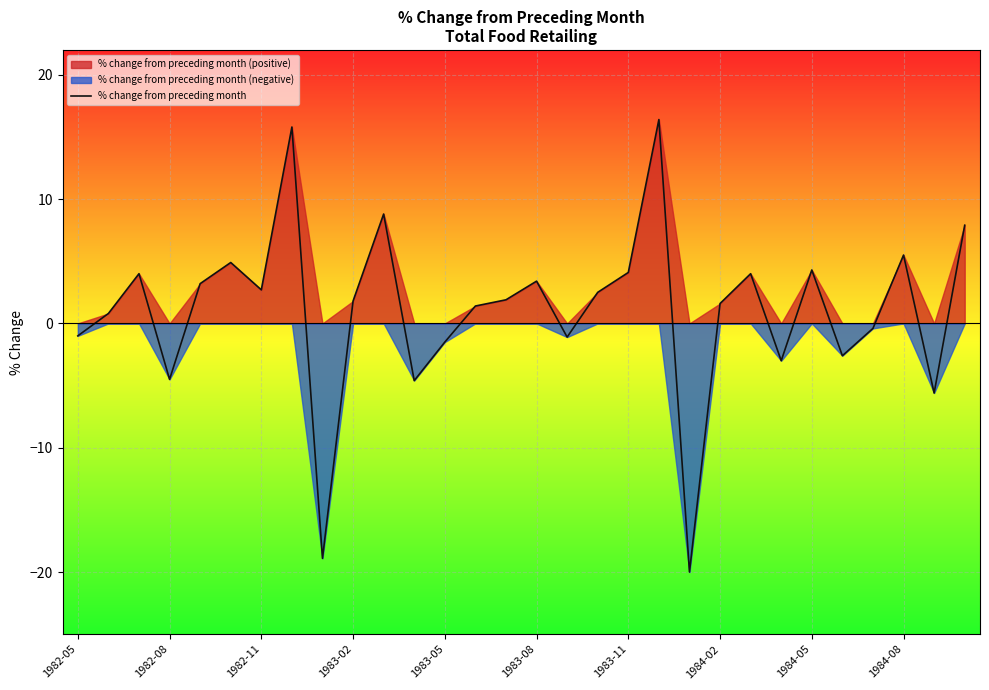

What is the highest value of the % change from preceding month series?

16.4